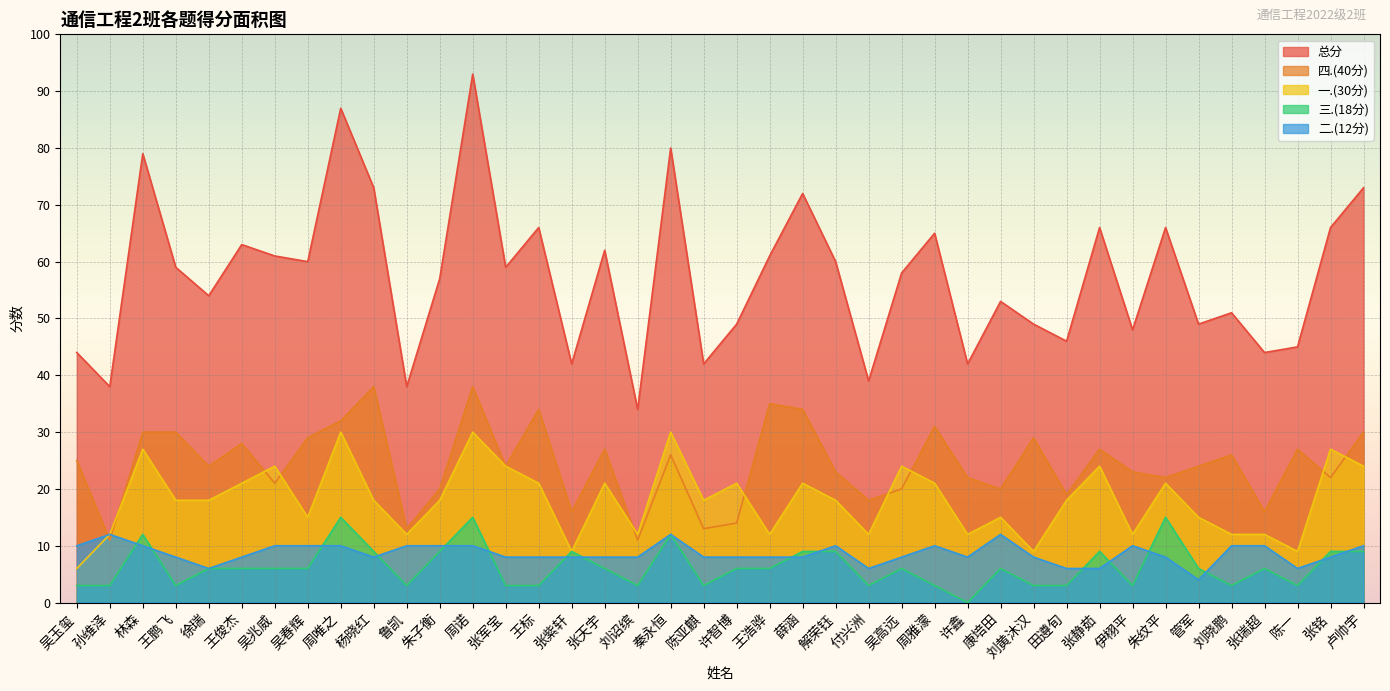

Where is 总分 nearest to the value 63?

王俊杰